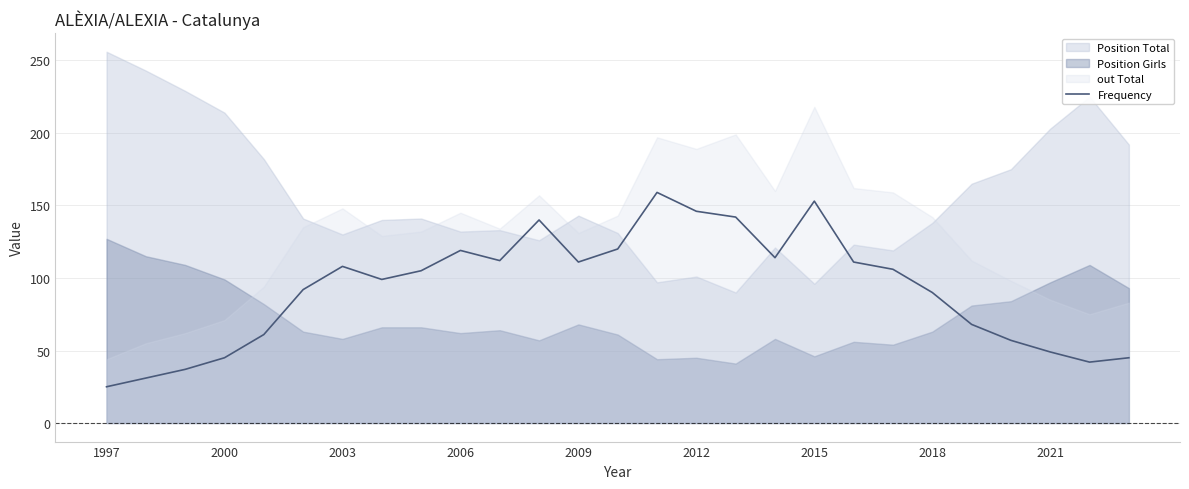

What is the maximum value for Frequency?

159